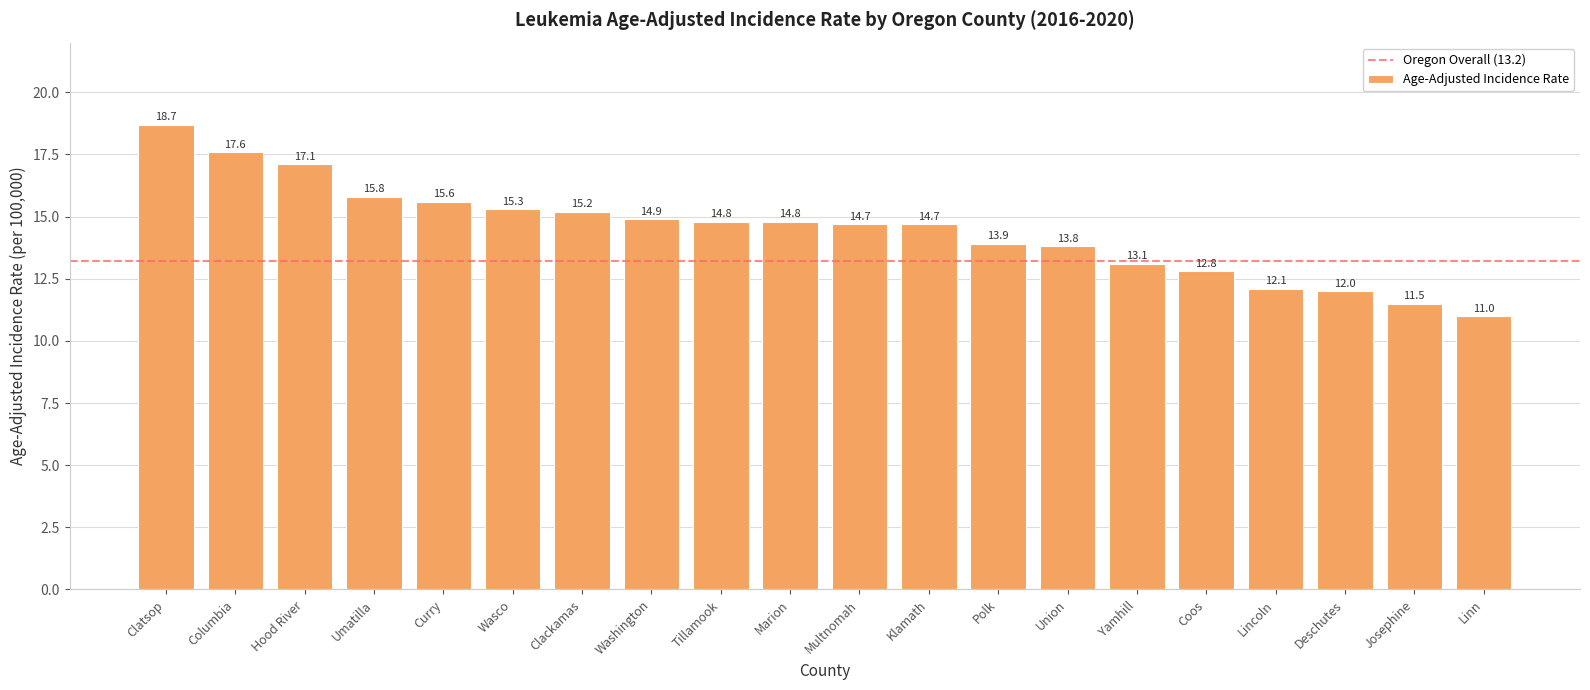

Which has a higher value, Polk or Linn?

Polk